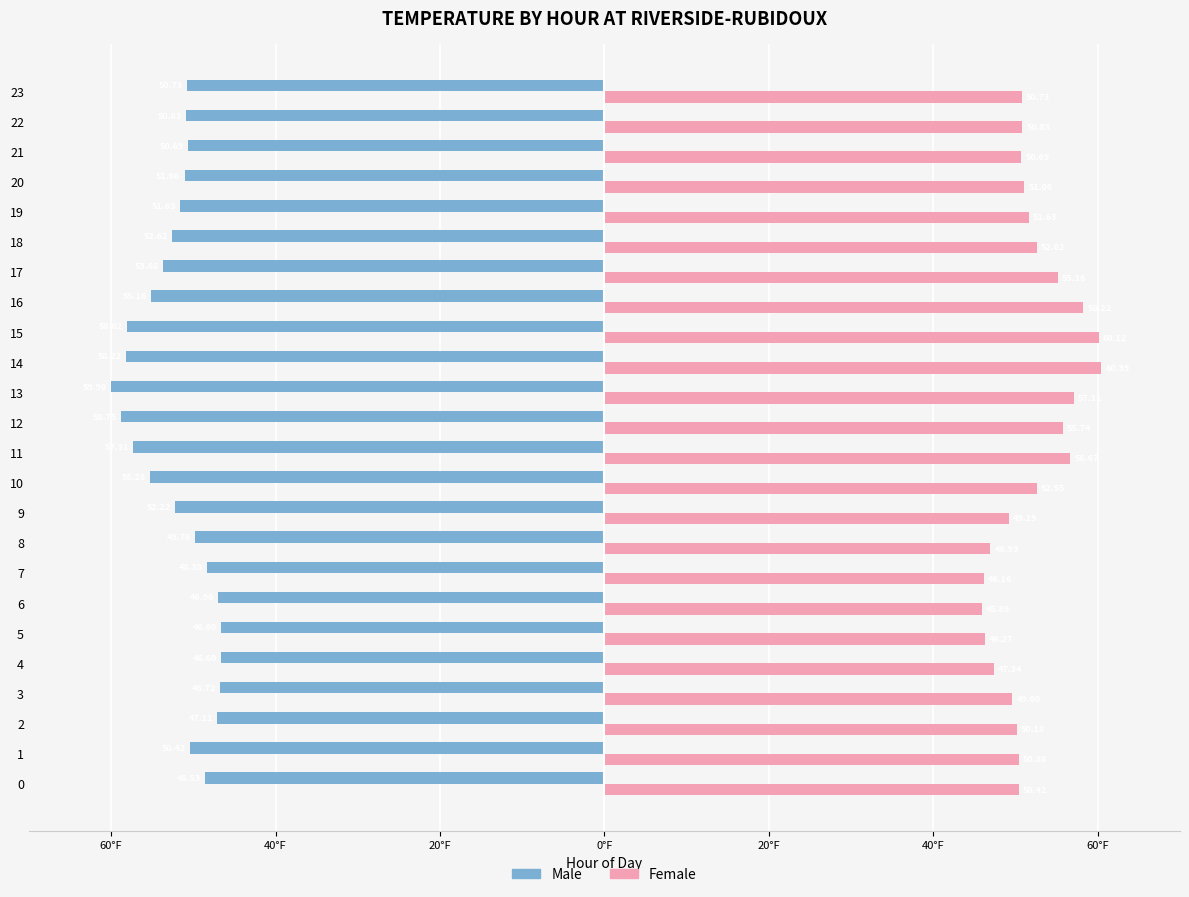

Rank the series at 15 from highest to lowest value.

Female, Male